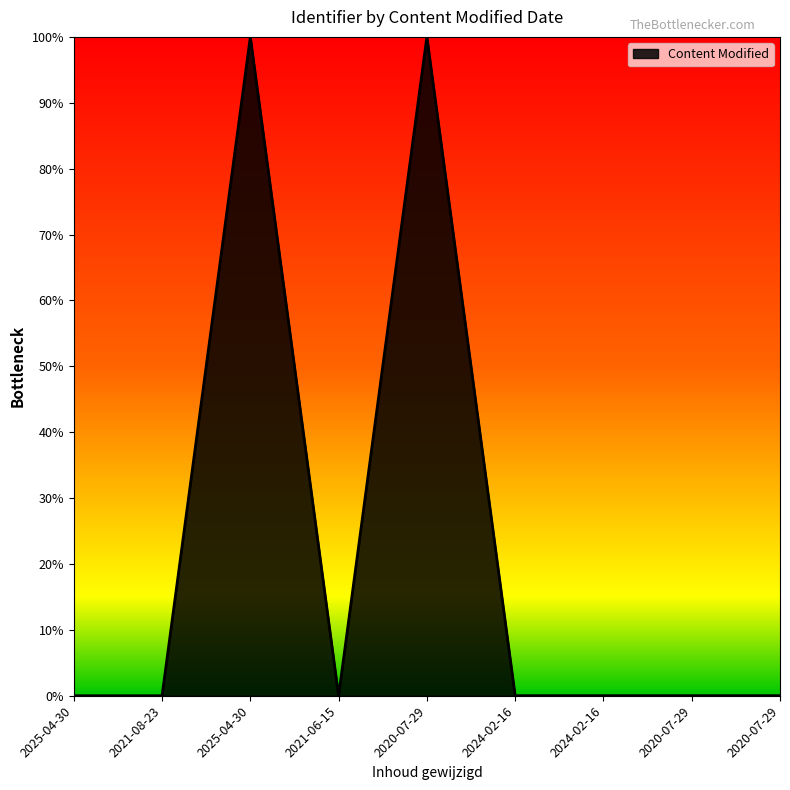

How many series are shown in this chart?

1